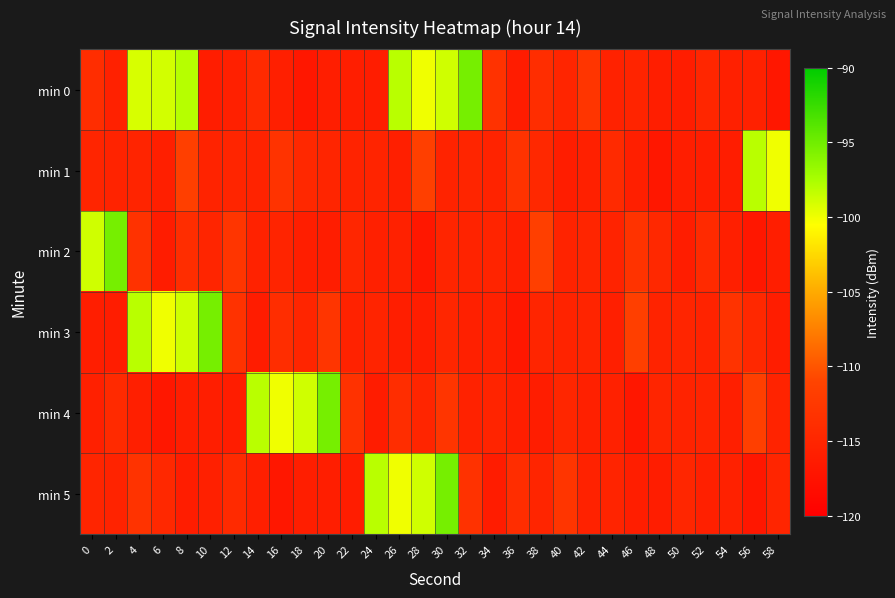

Reading left to right, transcribe all the data shown in this chart.

min 0: 0=-113.9	2=-115.6	4=-99.1	6=-98.9	8=-98.0	10=-116.1	12=-115.7	14=-114.4	16=-115.9	18=-116.9	20=-115.9	22=-116.0	24=-116.0	26=-98.0	28=-100.0	30=-98.8	32=-95.3	34=-113.3	36=-116.2	38=-113.9	40=-115.0	42=-112.9	44=-115.4	46=-115.2	48=-116.0	50=-116.0	52=-114.9	54=-115.7	56=-115.5	58=-116.8
min 1: 0=-115.0	2=-115.2	4=-115.1	6=-115.9	8=-111.6	10=-115.2	12=-115.1	14=-115.3	16=-113.2	18=-114.6	20=-115.0	22=-115.2	24=-115.1	26=-115.9	28=-111.6	30=-115.2	32=-115.1	34=-115.3	36=-113.2	38=-114.6	40=-116.1	42=-115.7	44=-114.4	46=-115.9	48=-116.9	50=-115.9	52=-116.0	54=-116.0	56=-98.0	58=-100.0
min 2: 0=-98.8	2=-95.3	4=-113.3	6=-116.2	8=-113.9	10=-115.0	12=-112.9	14=-115.4	16=-115.2	18=-116.0	20=-116.0	22=-114.9	24=-115.7	26=-115.5	28=-116.8	30=-115.0	32=-115.2	34=-115.1	36=-115.9	38=-111.6	40=-115.2	42=-115.1	44=-115.3	46=-113.2	48=-114.6	50=-116.1	52=-114.4	54=-115.9	56=-116.9	58=-115.9
min 3: 0=-116.0	2=-116.0	4=-98.0	6=-100.0	8=-98.8	10=-95.3	12=-113.3	14=-116.2	16=-113.9	18=-115.0	20=-112.9	22=-115.4	24=-115.2	26=-116.0	28=-116.0	30=-114.9	32=-115.7	34=-115.5	36=-116.8	38=-115.0	40=-115.2	42=-115.1	44=-115.9	46=-111.6	48=-115.2	50=-115.1	52=-115.3	54=-113.2	56=-114.6	58=-116.1
min 4: 0=-115.7	2=-114.4	4=-115.9	6=-116.9	8=-115.9	10=-116.0	12=-116.0	14=-98.0	16=-100.0	18=-98.8	20=-95.3	22=-113.3	24=-116.2	26=-113.9	28=-115.0	30=-112.9	32=-115.4	34=-115.2	36=-116.0	38=-116.0	40=-114.9	42=-115.7	44=-115.5	46=-116.8	48=-115.0	50=-115.2	52=-115.1	54=-115.9	56=-111.6	58=-115.2
min 5: 0=-115.1	2=-115.3	4=-113.2	6=-114.6	8=-116.1	10=-115.7	12=-114.4	14=-115.9	16=-116.9	18=-115.9	20=-116.0	22=-116.0	24=-98.0	26=-100.0	28=-98.8	30=-95.3	32=-113.3	34=-116.2	36=-113.9	38=-115.0	40=-112.9	42=-115.4	44=-115.2	46=-116.0	48=-116.0	50=-114.9	52=-115.7	54=-115.5	56=-116.8	58=-115.0